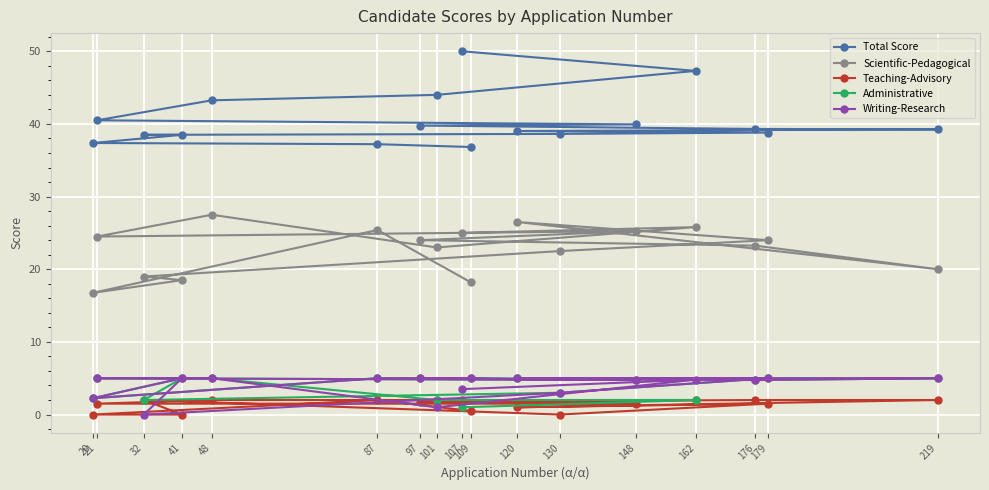

The value of Writing-Research at 130 is 3.0. True or false?

True